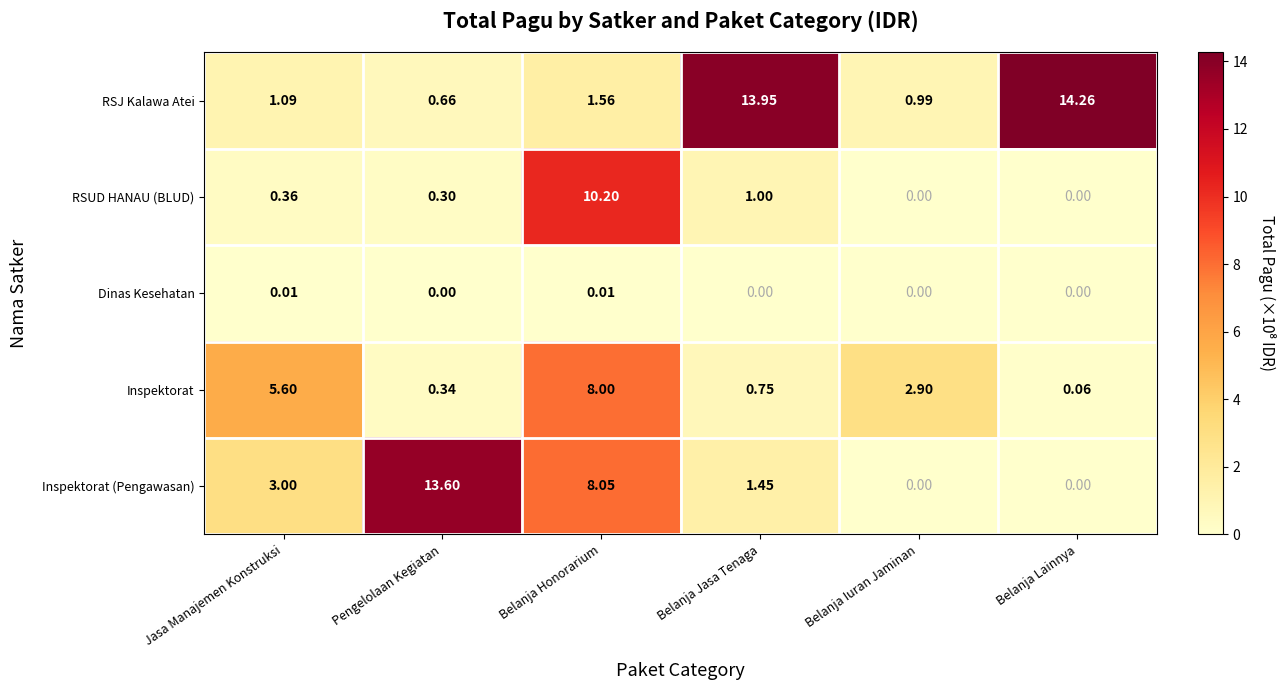

Rank the categories by RSJ Kalawa Atei value from lowest to highest.

Pengelolaan Kegiatan, Belanja Iuran Jaminan, Jasa Manajemen Konstruksi, Belanja Honorarium, Belanja Jasa Tenaga, Belanja Lainnya